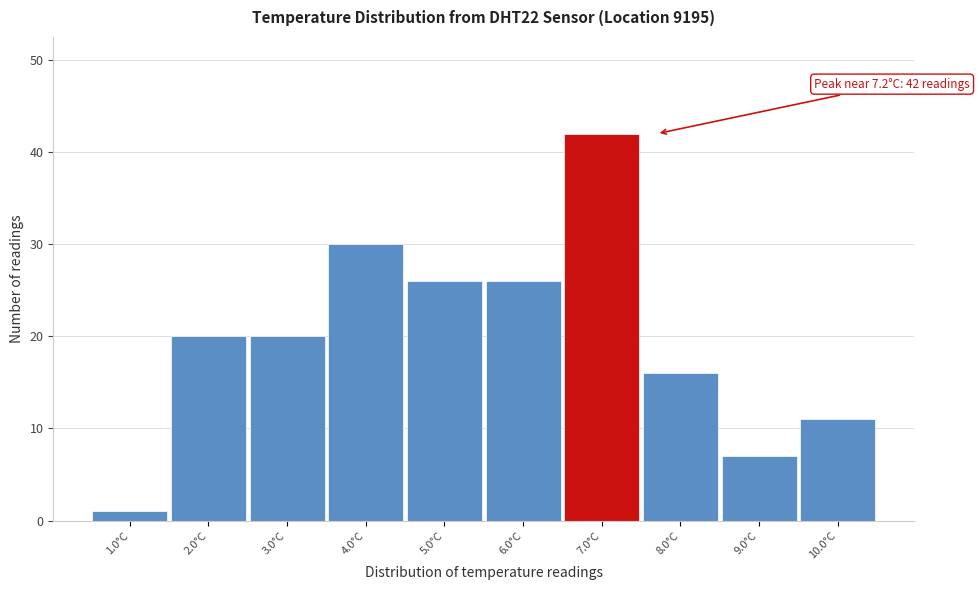

Over which range of the x-axis is the bar tallest?

6.5 to 7.5